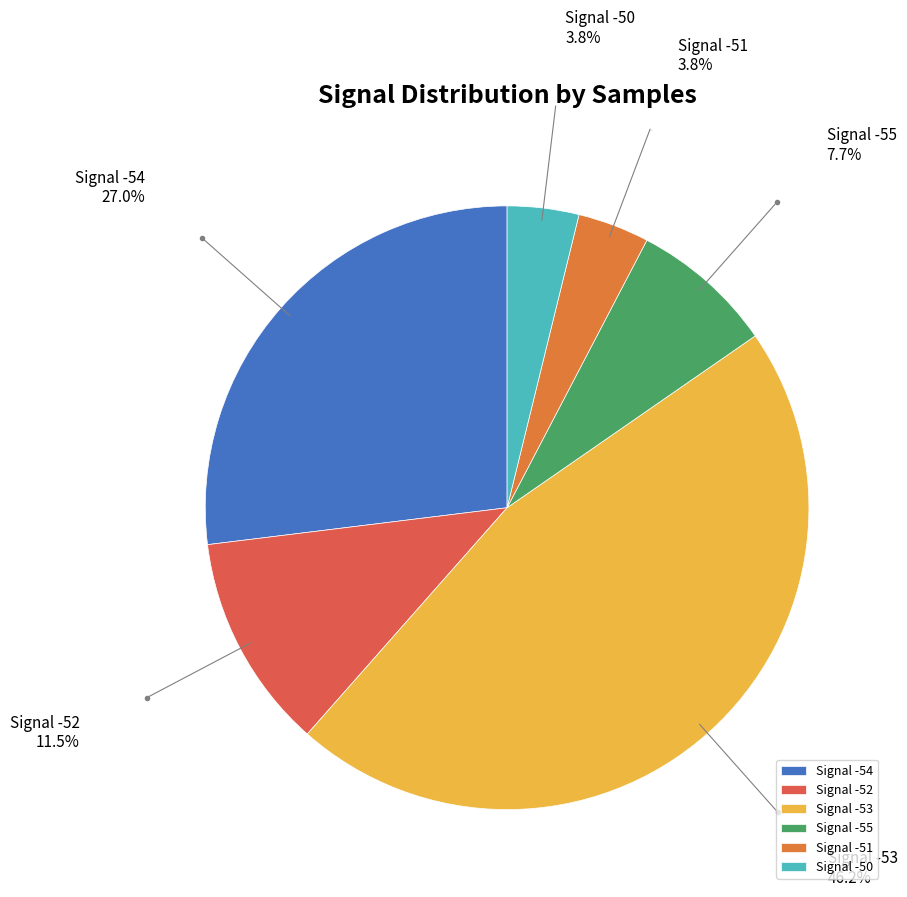

Is the sum of Signal -53 and Signal -54 greater than half?

Yes